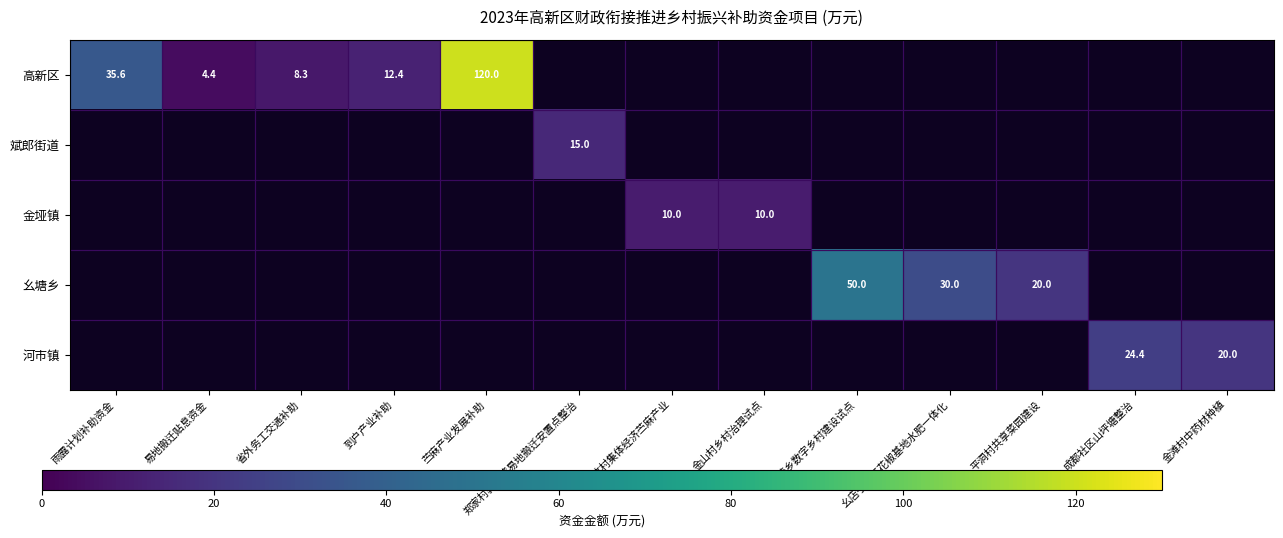

How many values in 斌郎街道 are above zero?

1